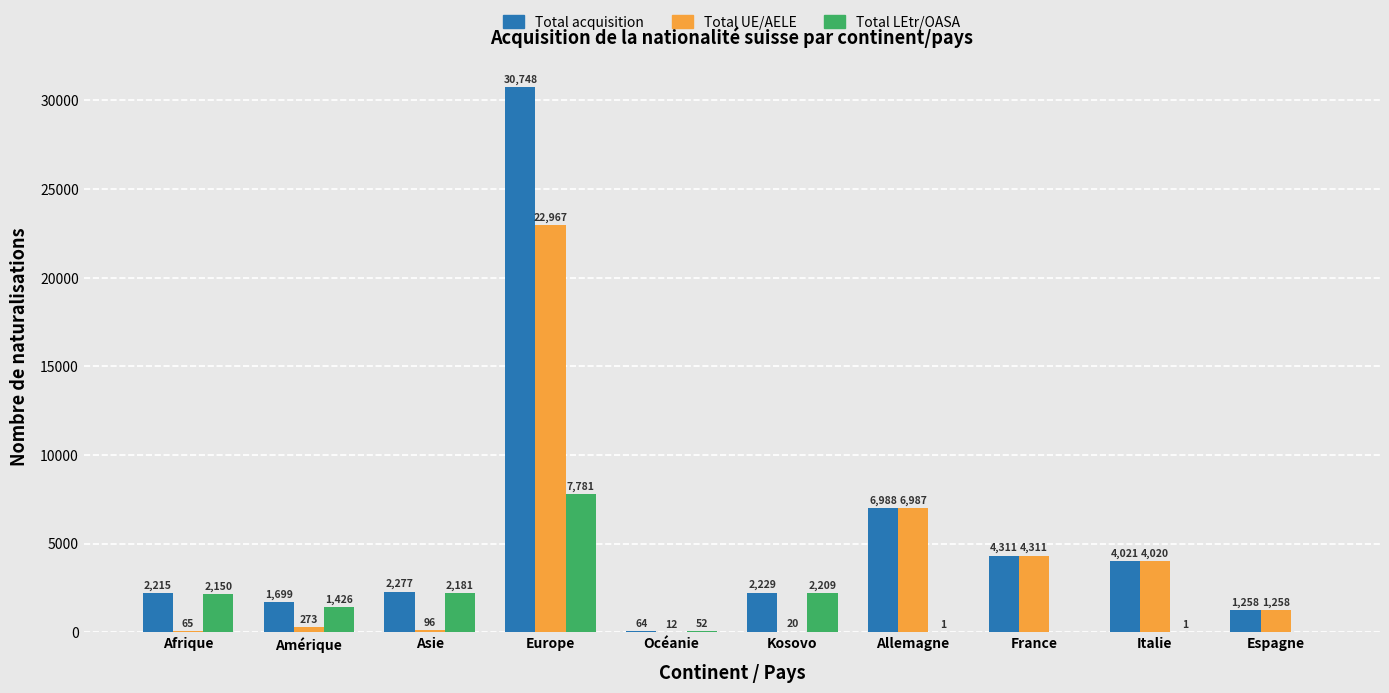

How many groups of bars are there?

10